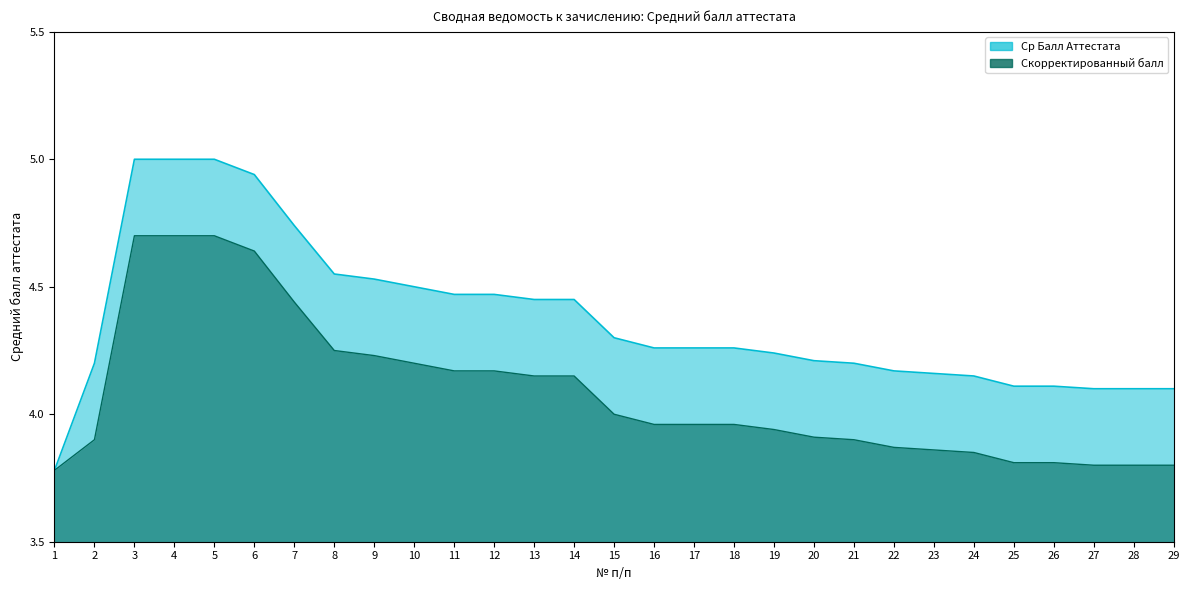

Count the number of categories in the chart.

29